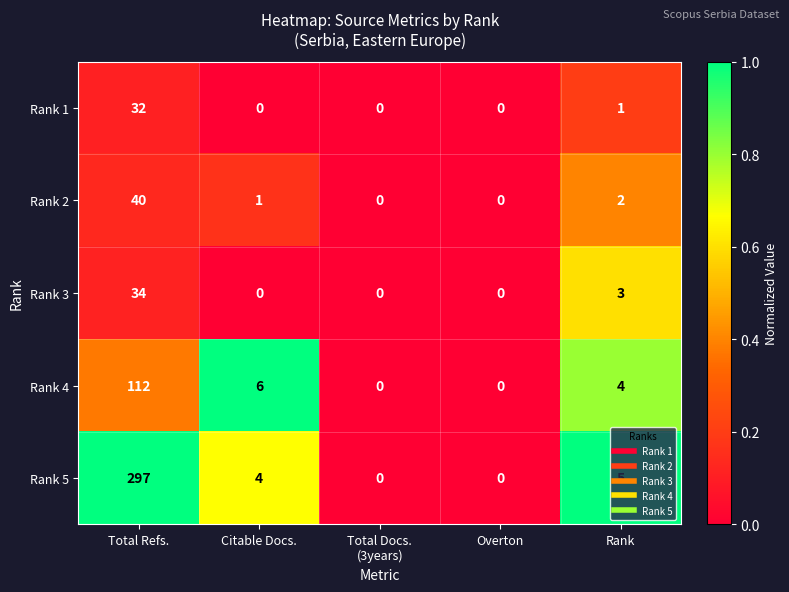

Between Citable Docs. and Overton, which series saw the biggest shift?

Rank 4